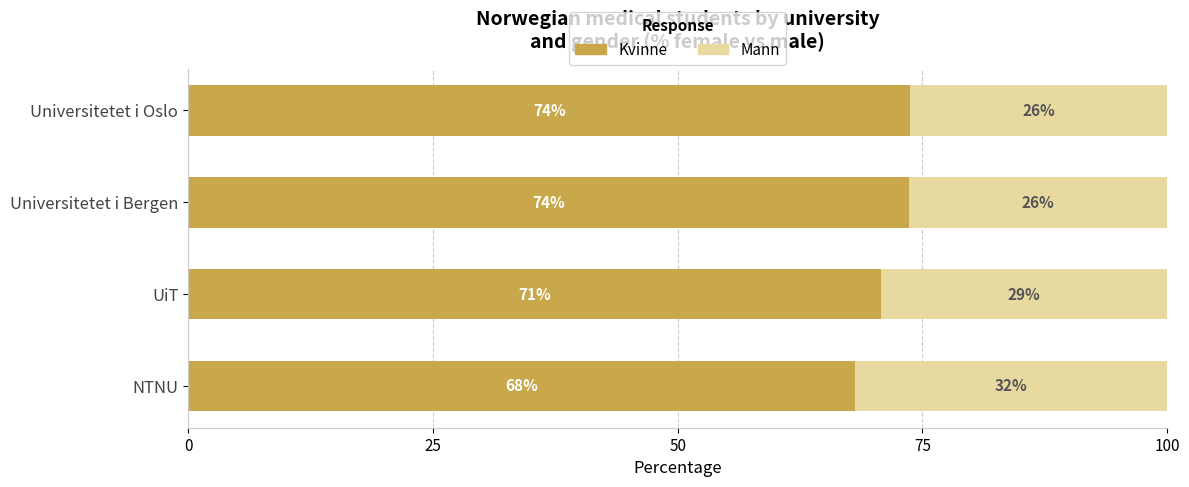

What is the total value across all series at NTNU?

100.0